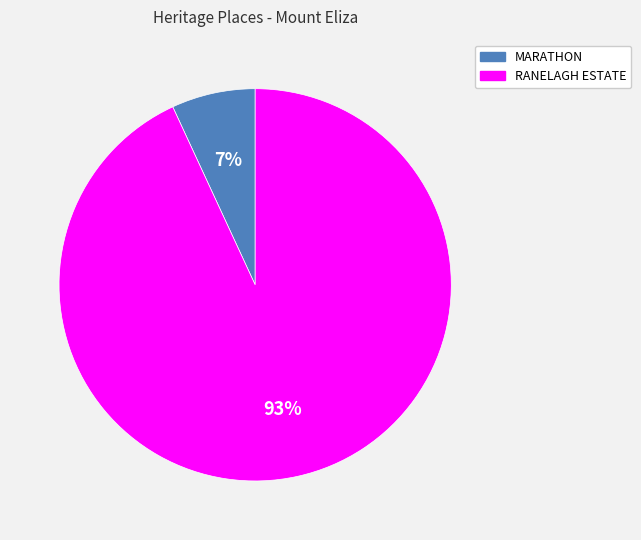

To the nearest percent, what is the difference between the MARATHON and RANELAGH ESTATE slice percentages?

86%